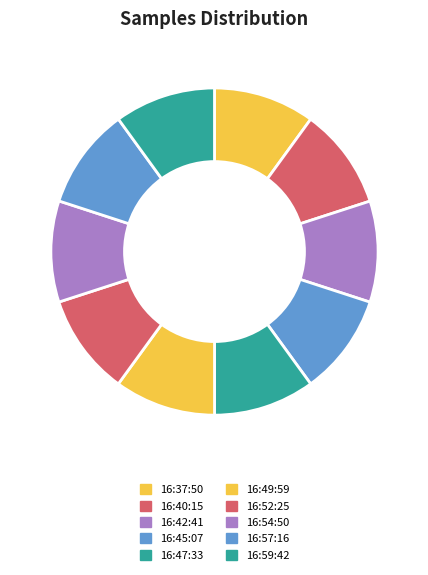

Count the number of slices in the pie.

10